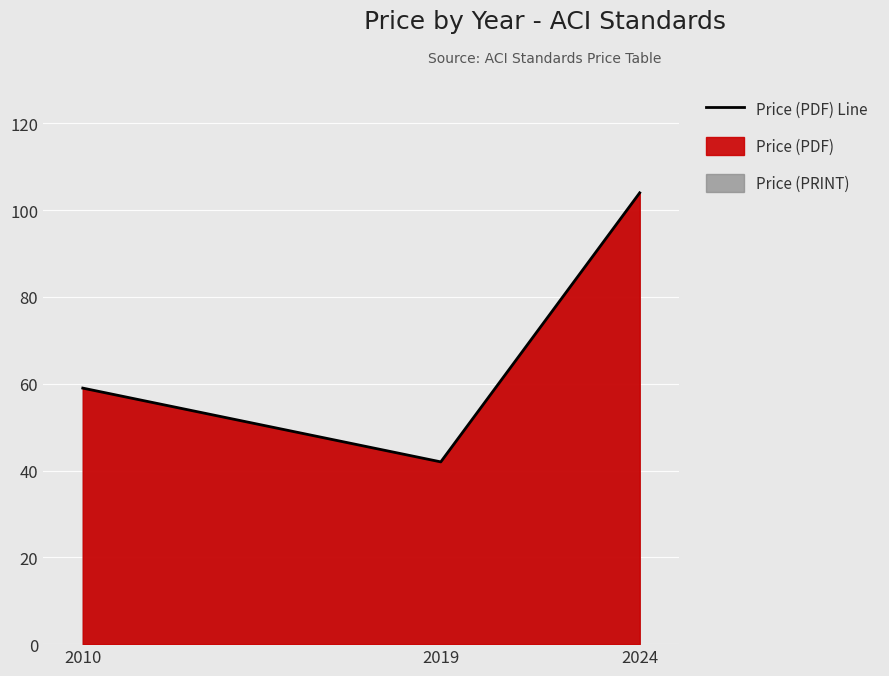

How many lines are shown in the chart?

1